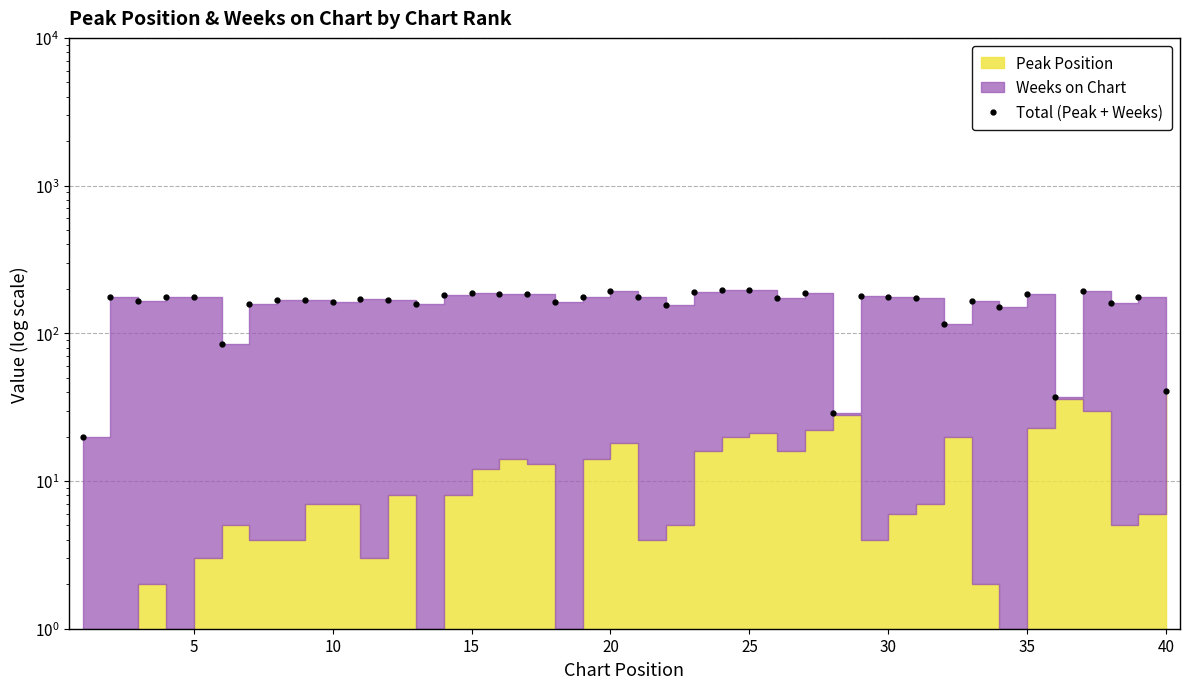

What is the maximum value shown in the chart?

197